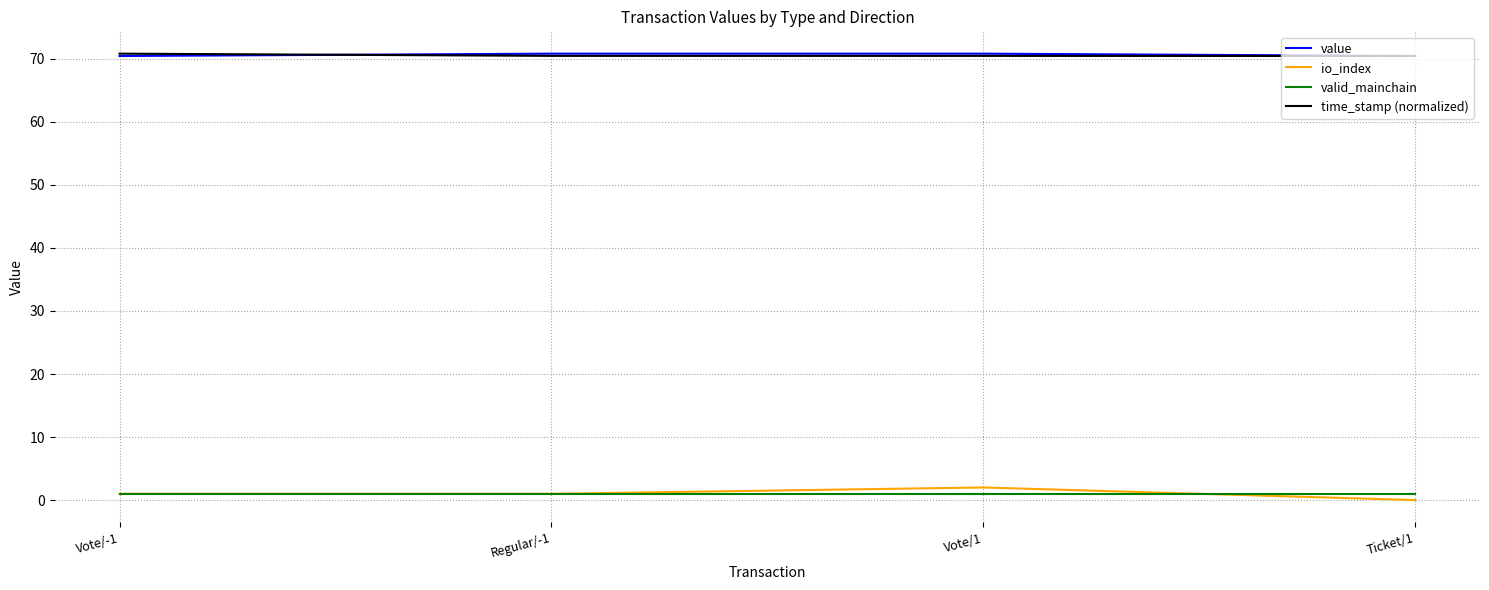

What are all the series names shown in the legend?

value, io_index, valid_mainchain, time_stamp (normalized)